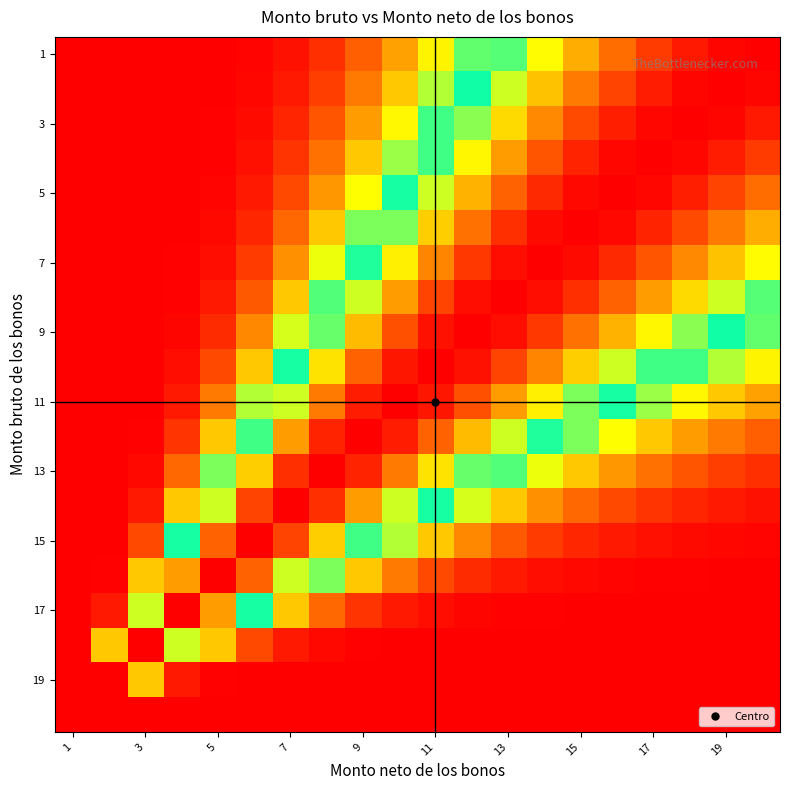

At how many categories does at least one series exceed 0?

20